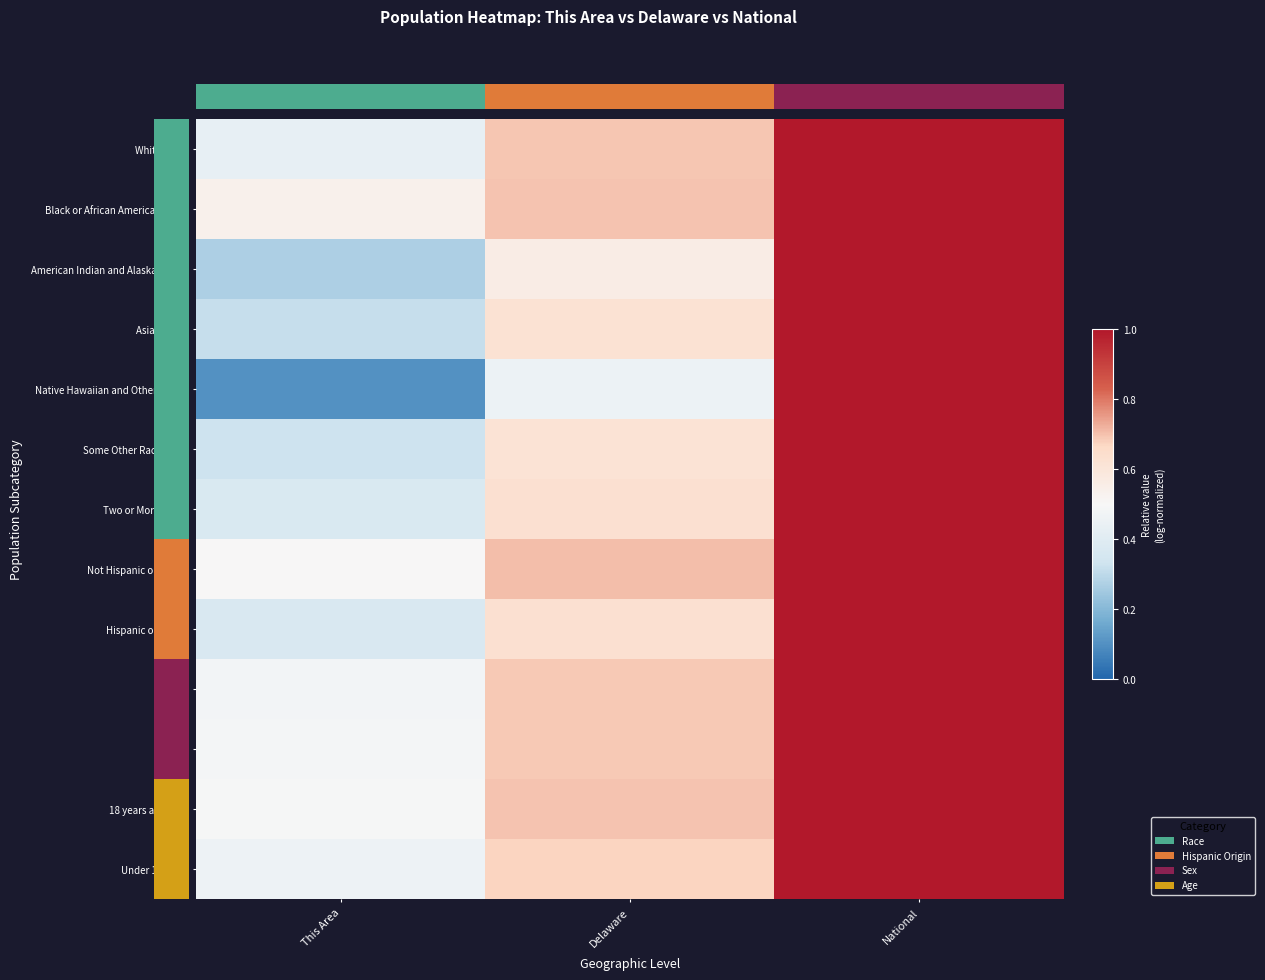

At how many categories does at least one series exceed 0?

3